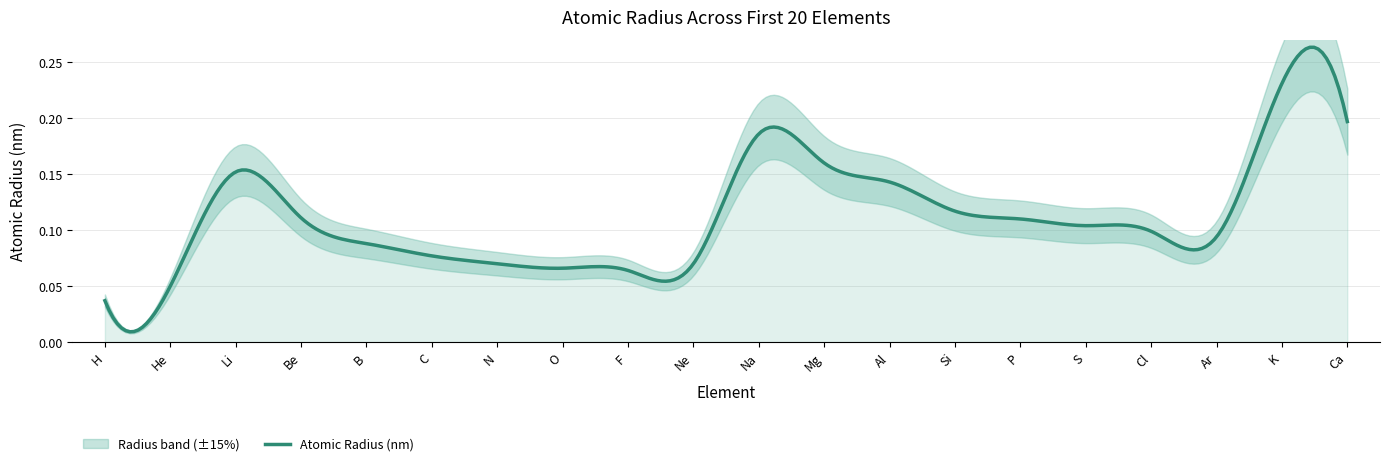

How many interior local peaks (higher than both neighbors) does the data have?

3